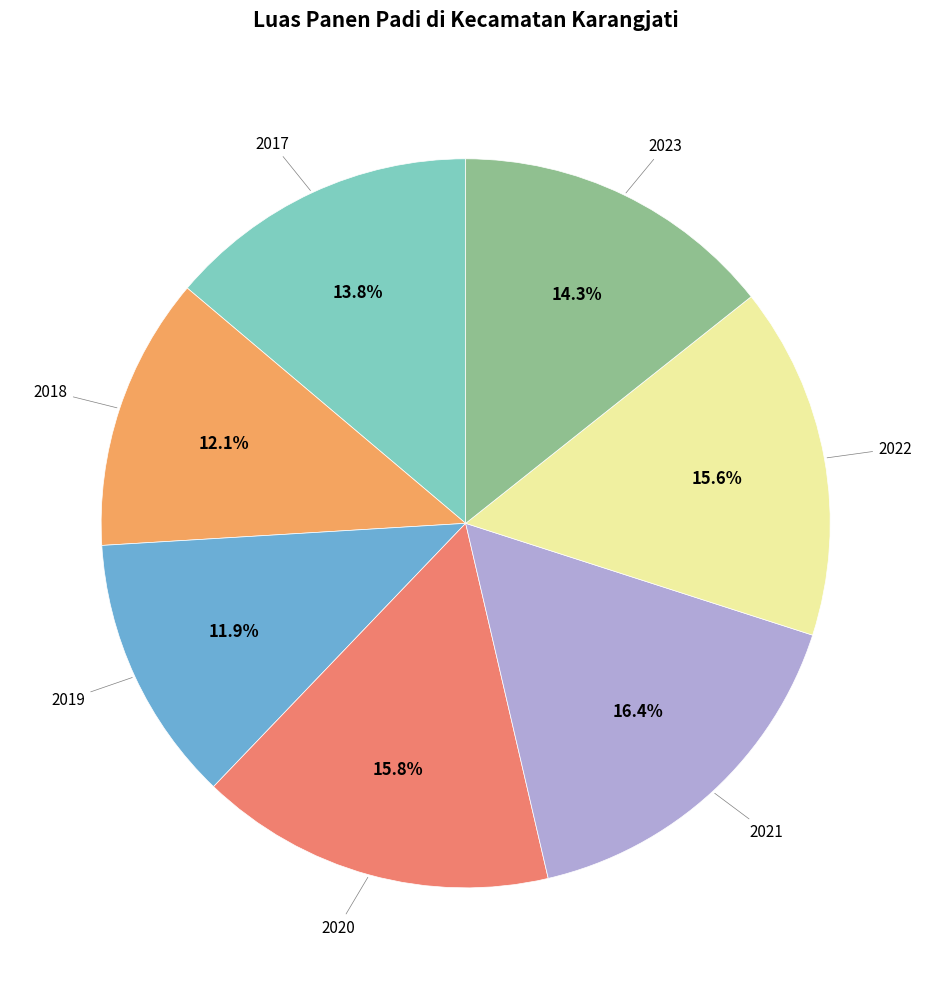

Is there any slice that represents more than half of the pie?

No